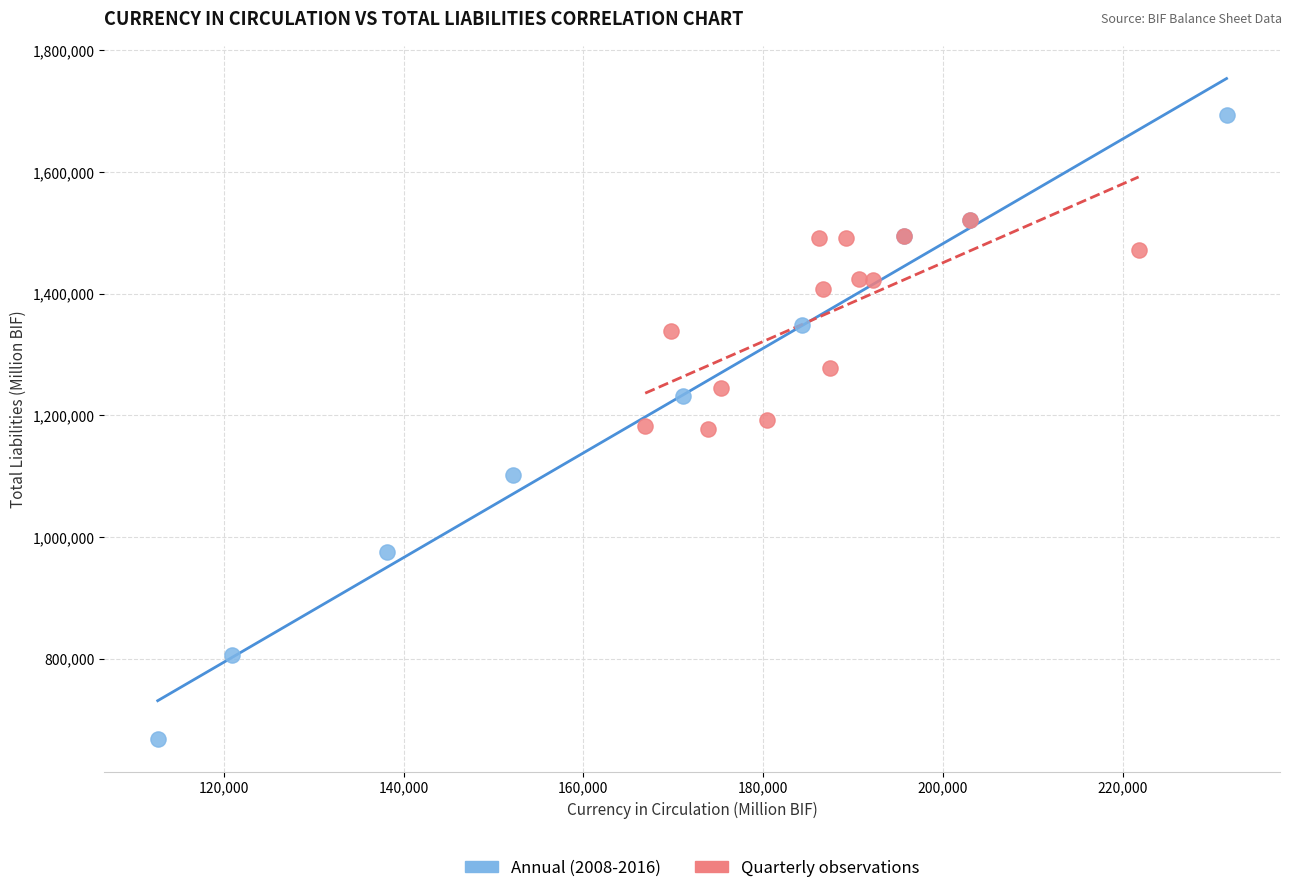

Which series has the widest spread of Y values?

Annual (2008-2016)